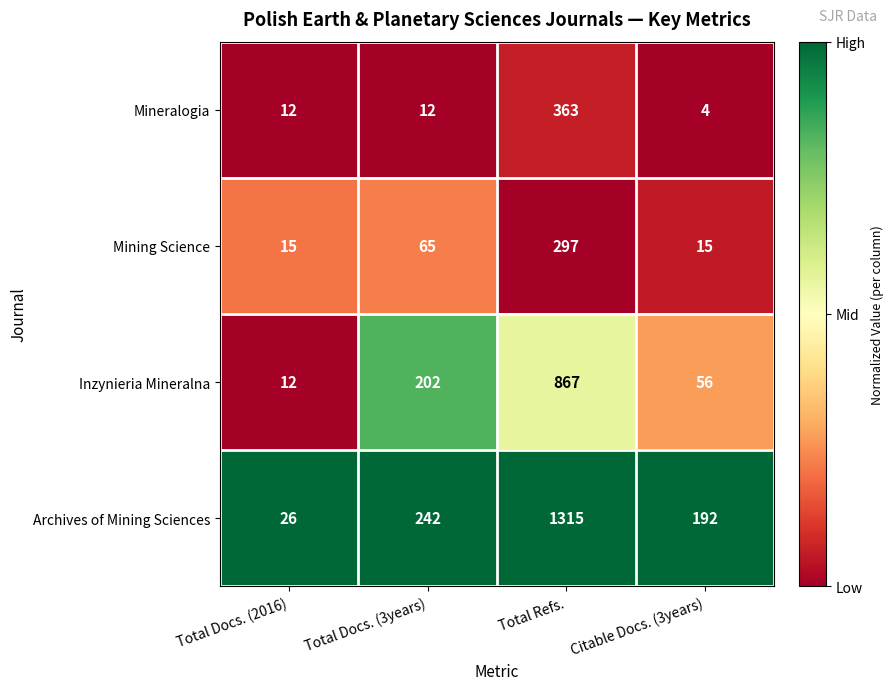

Reading left to right, extract all data points from this chart.

Mineralogia: 12	12	363	4
Mining Science: 15	65	297	15
Inzynieria Mineralna: 12	202	867	56
Archives of Mining Sciences: 26	242	1315	192